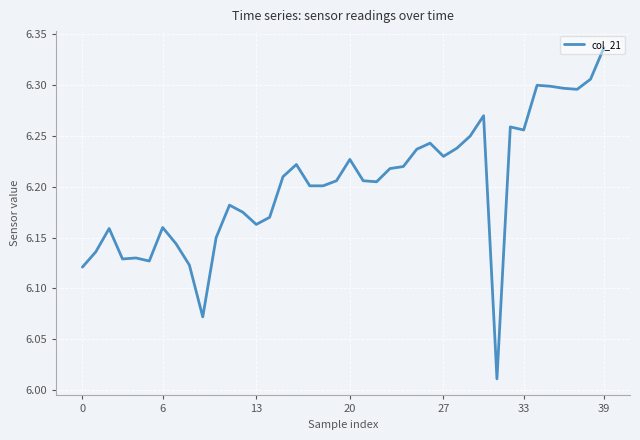

What is the difference between the maximum and minimum values?

0.3